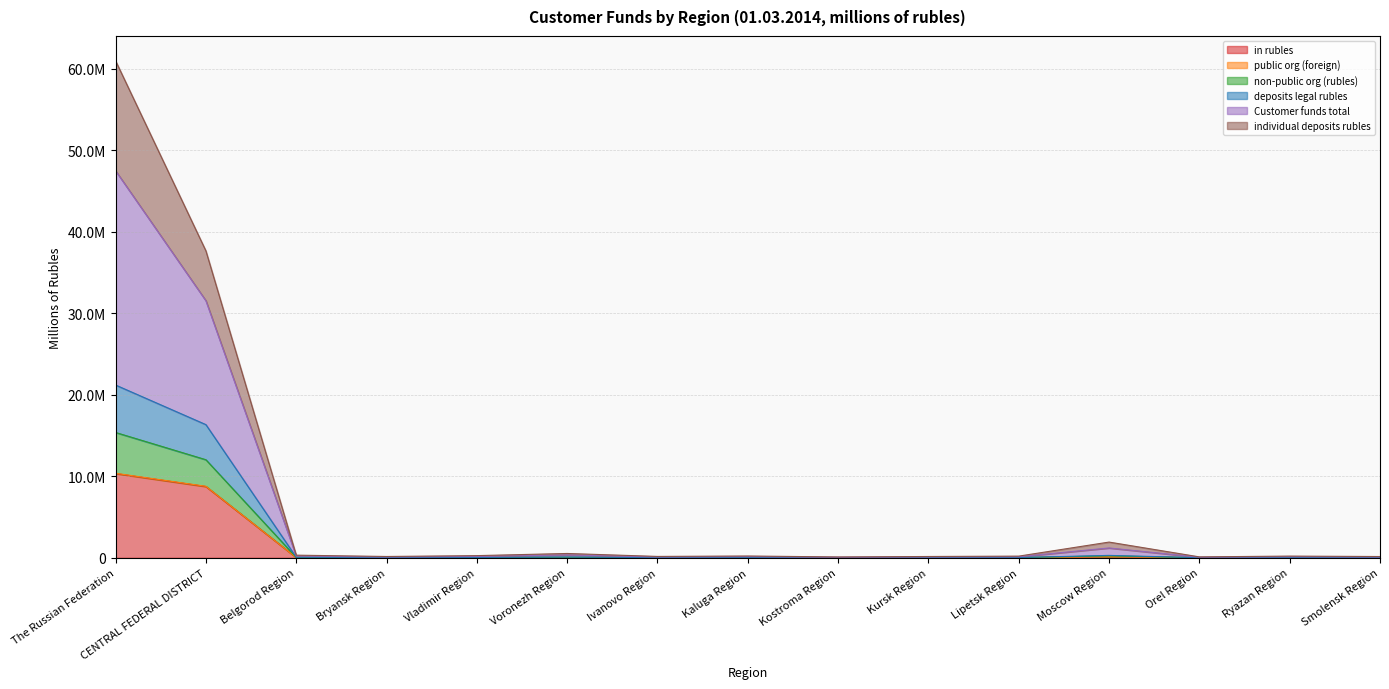

What is the approximate value of deposits legal rubles at Belgorod Region, to the nearest 100?

68300